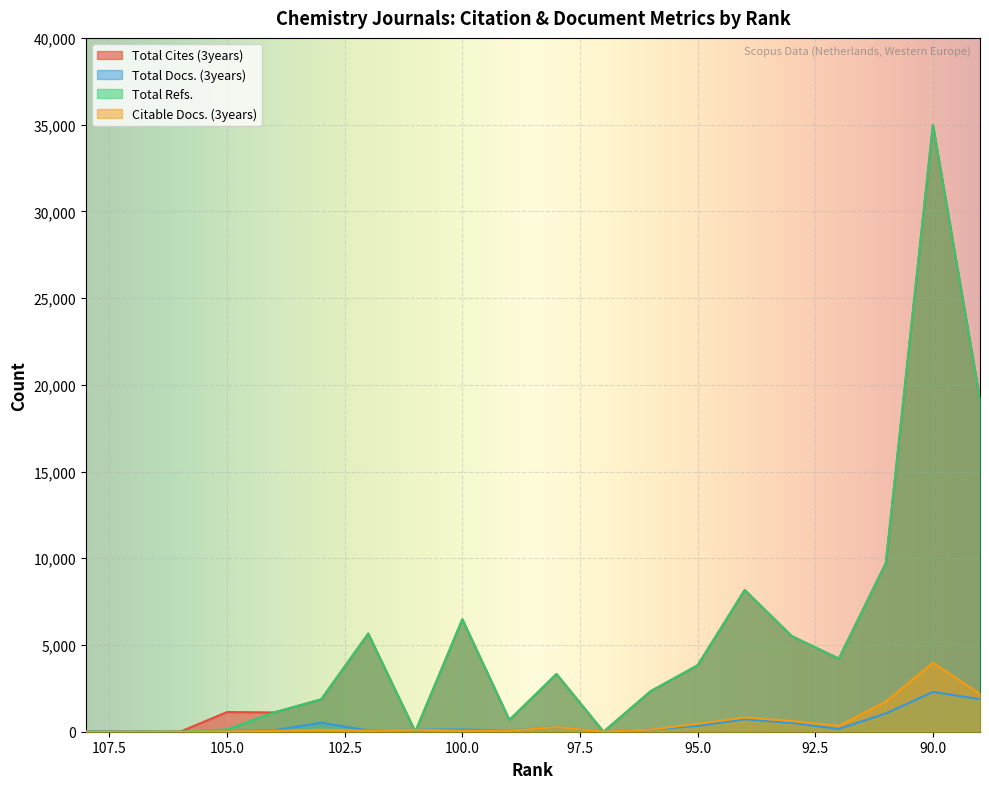

True or false: Total Cites (3years) and Total Refs. cross at least once.

False